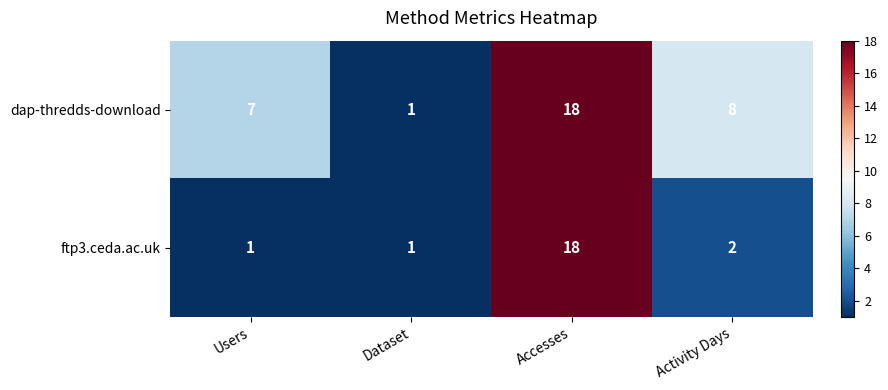

True or false: ftp3.ceda.ac.uk has a value of 18 at Accesses.

True